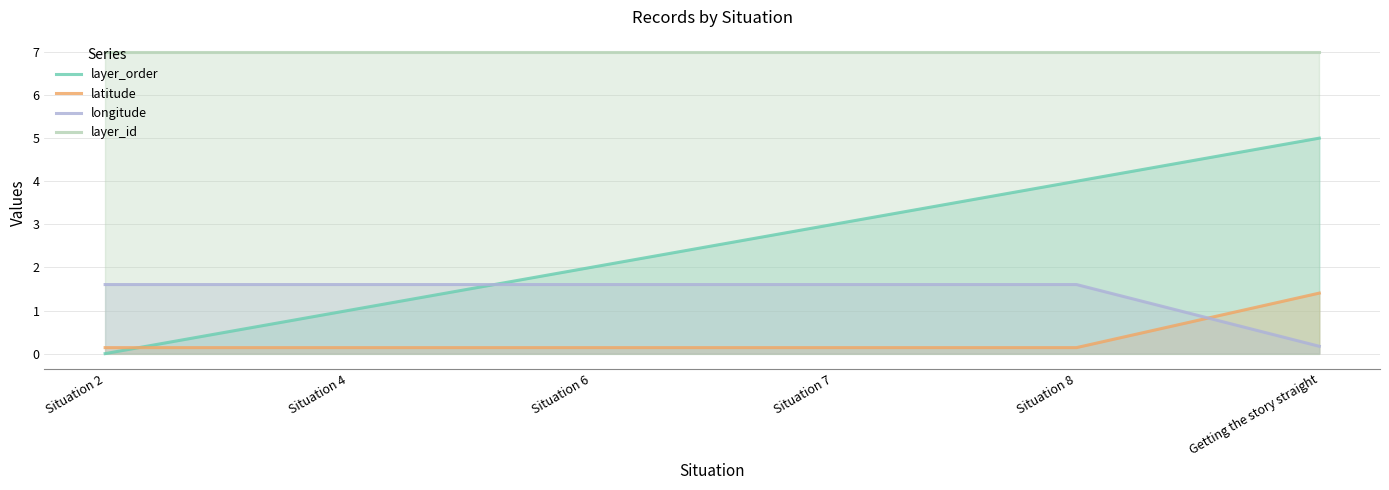

Which category has the lowest value in the longitude series?

Getting the story straight